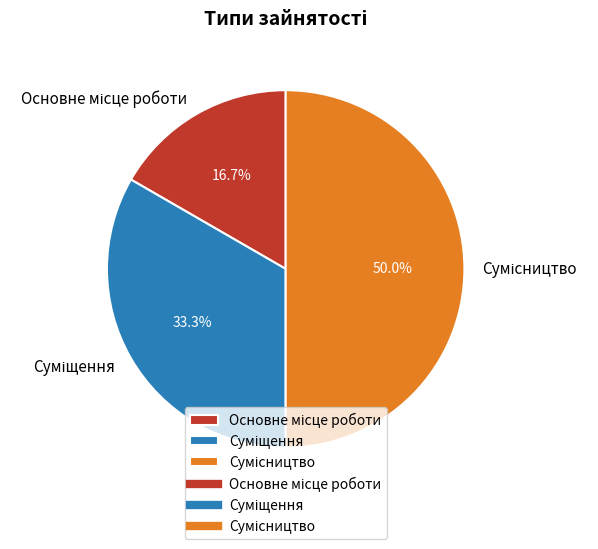

What is the ratio of the value at Сумісництво to the value at Основне місце роботи?

3.0